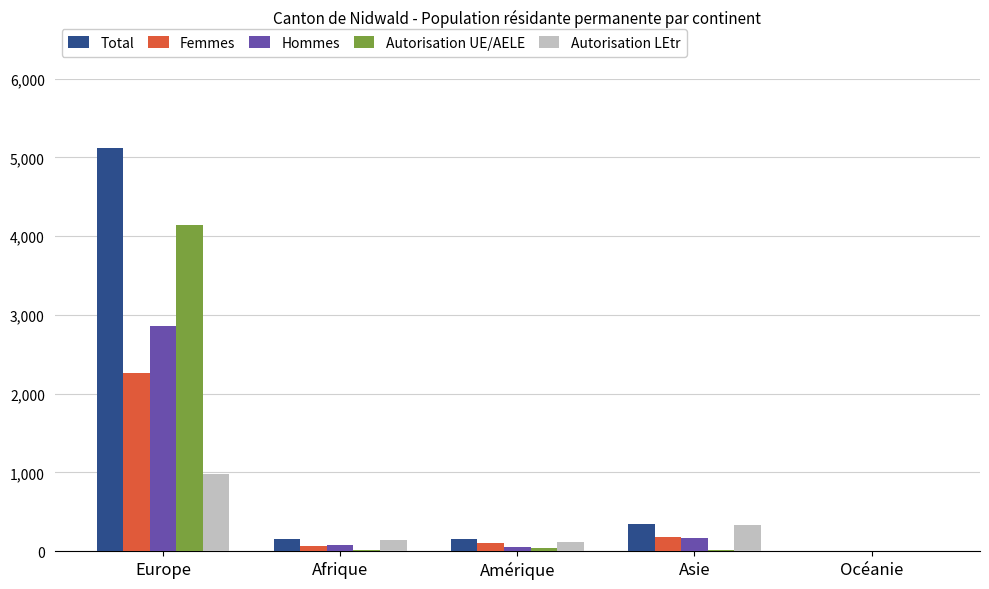

How many groups of bars are there?

5